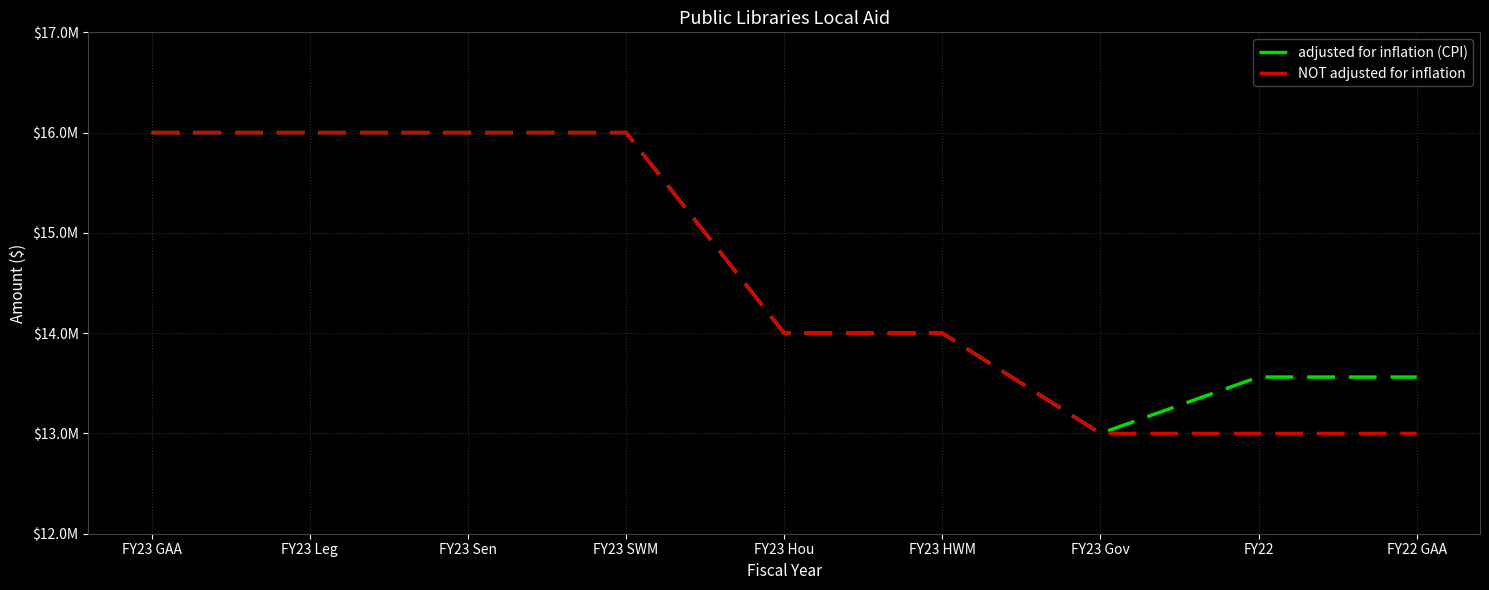

What position from the right is FY23 Gov?

3